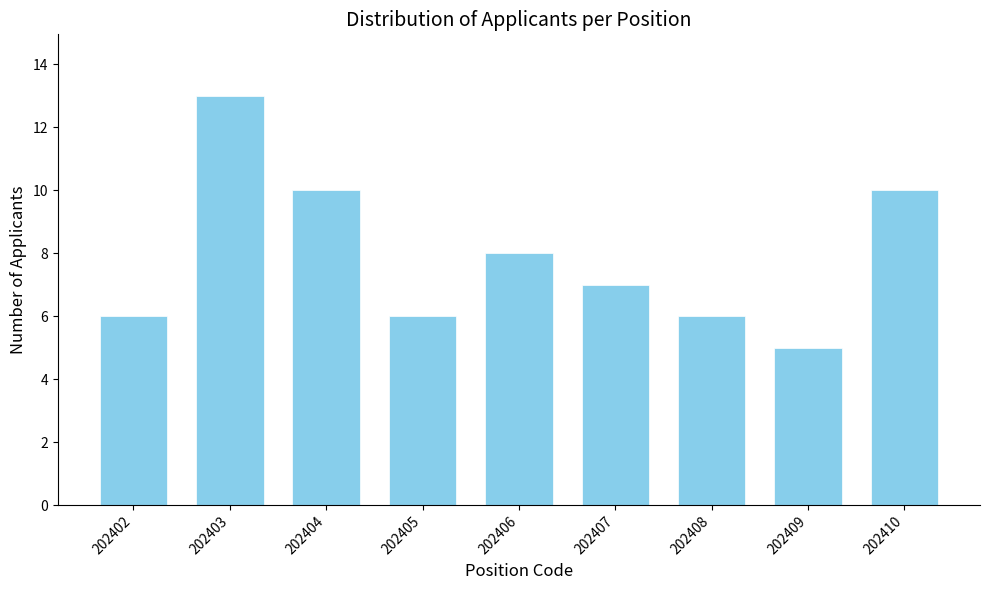

Reading left to right, list all the values displayed in this chart.

6	13	10	6	8	7	6	5	10